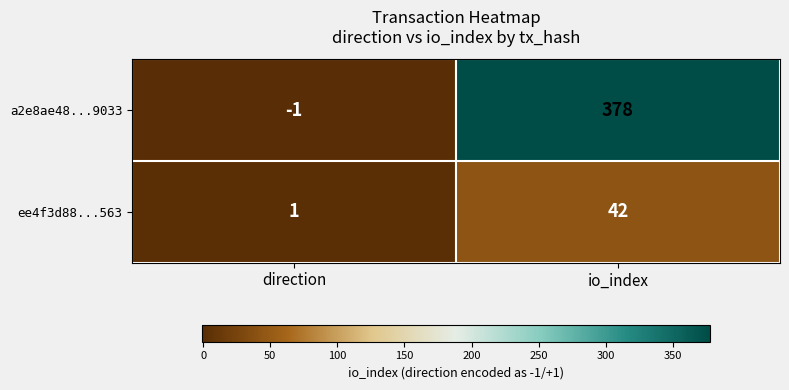

List the series in order of their overall mean, lowest first.

ee4f3d88...563, a2e8ae48...9033